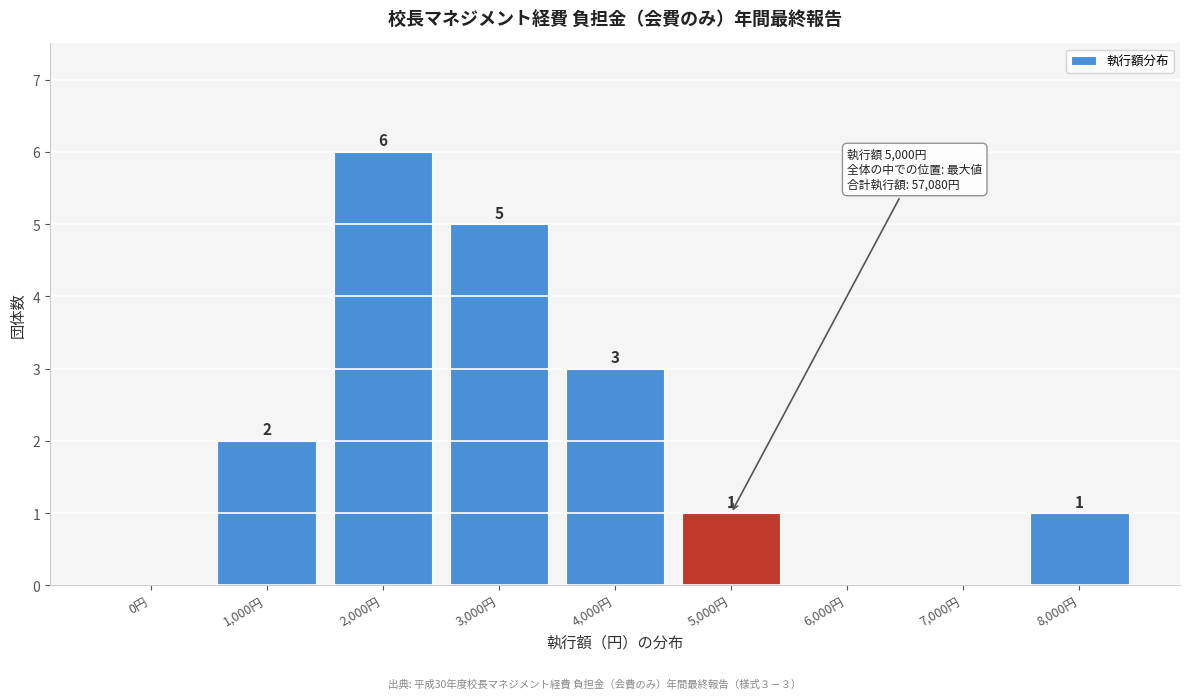

Reading left to right, list all the values displayed in this chart.

0円=0	1,000円=2	2,000円=6	3,000円=5	4,000円=3	5,000円=1	6,000円=0	7,000円=0	8,000円=1